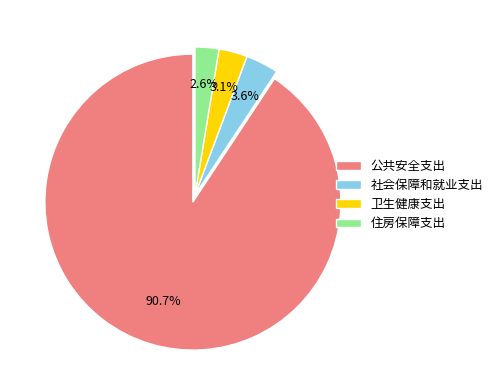

Is it true that 公共安全支出 is 91% of the pie?

True